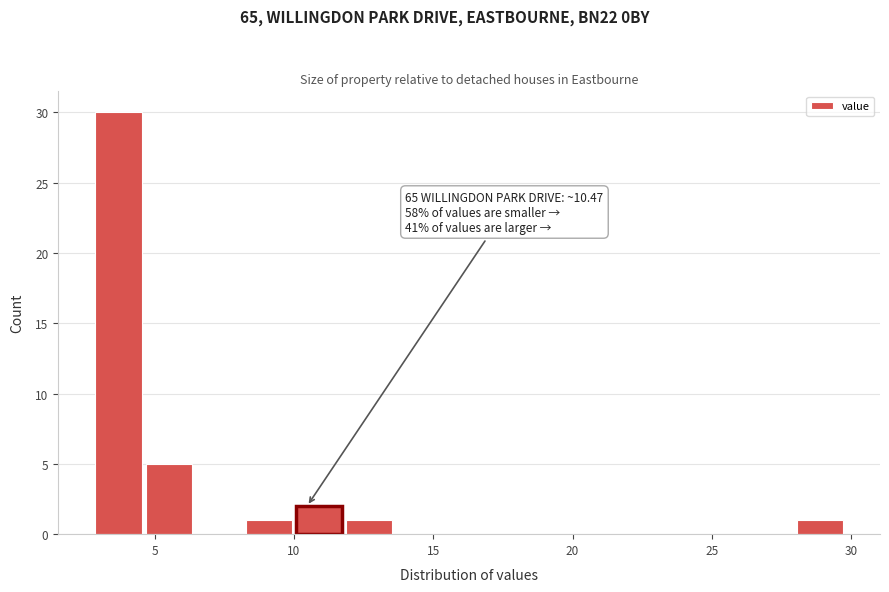

Around what value on the x-axis is the tallest bar? Give the approximate position of its centre, as read against the axis.

3.5